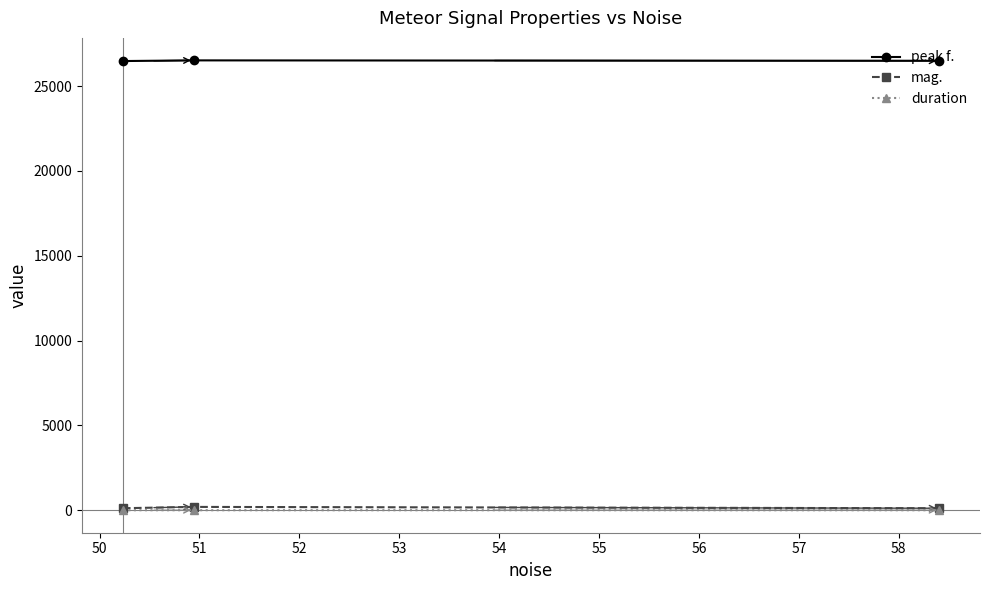

At how many categories does at least one series exceed 10075?

3